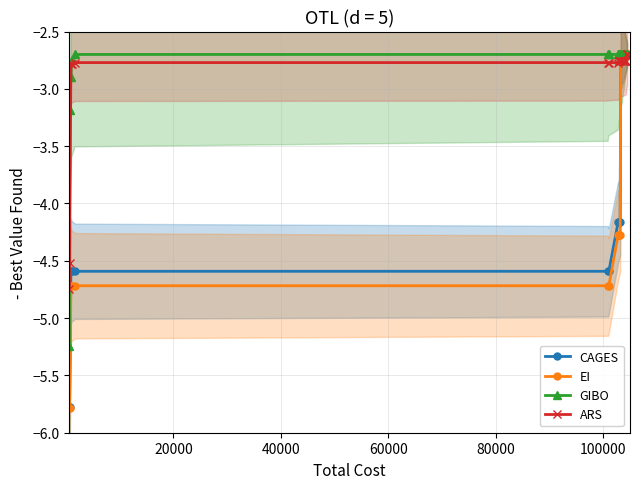

What is the minimum value for CAGES?

-5.8